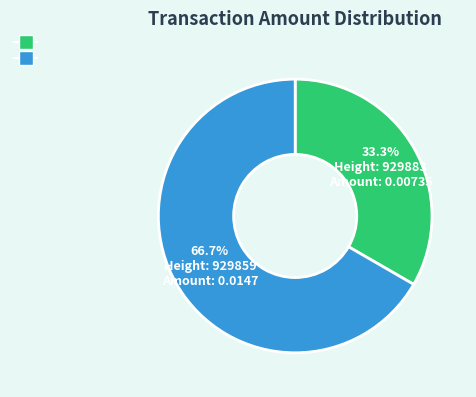

Is there a majority slice in this chart?

Yes